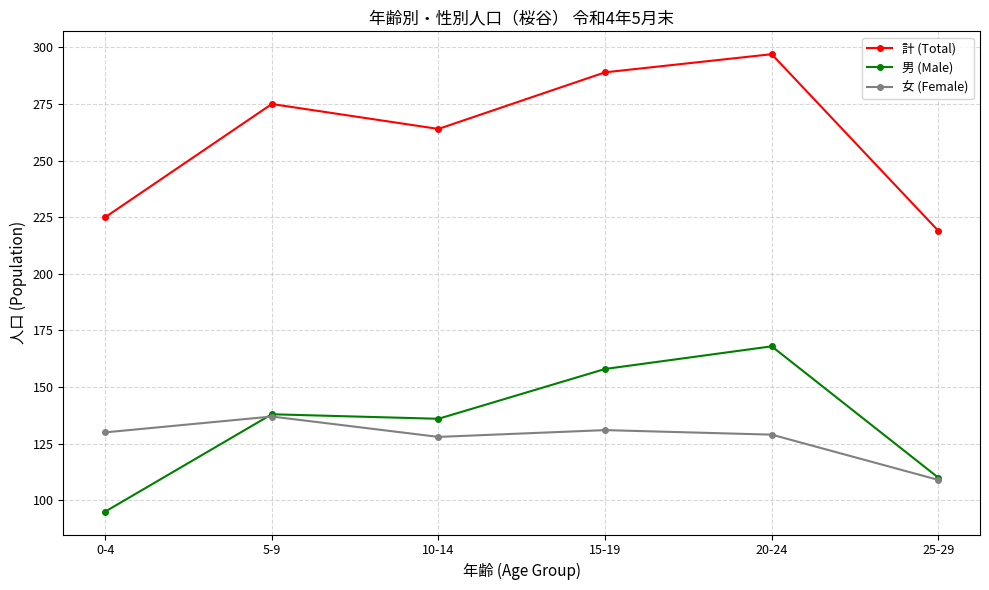

How many data points does each series have?

6